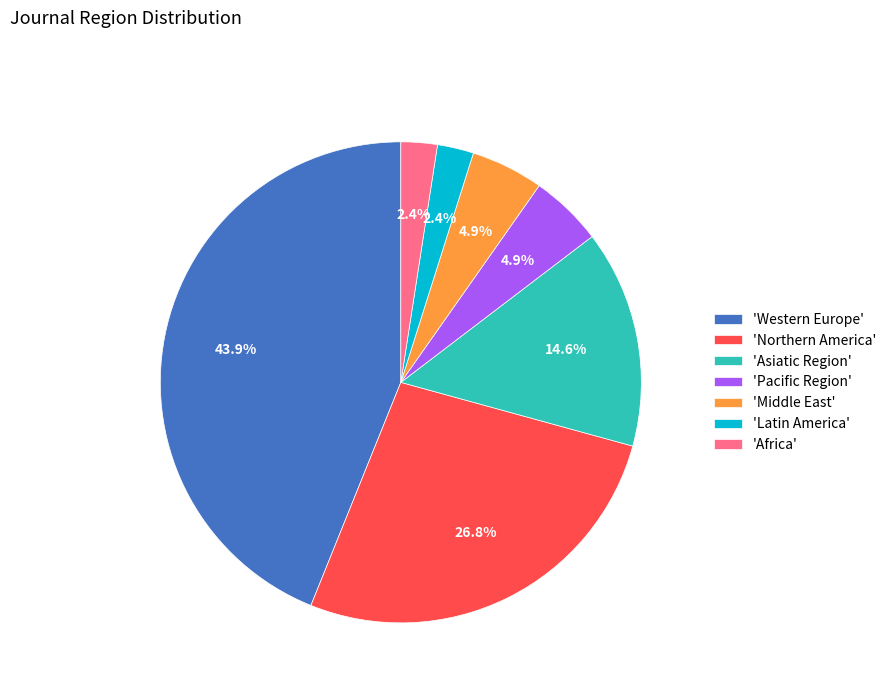

Which slice is the largest?

'Western Europe'